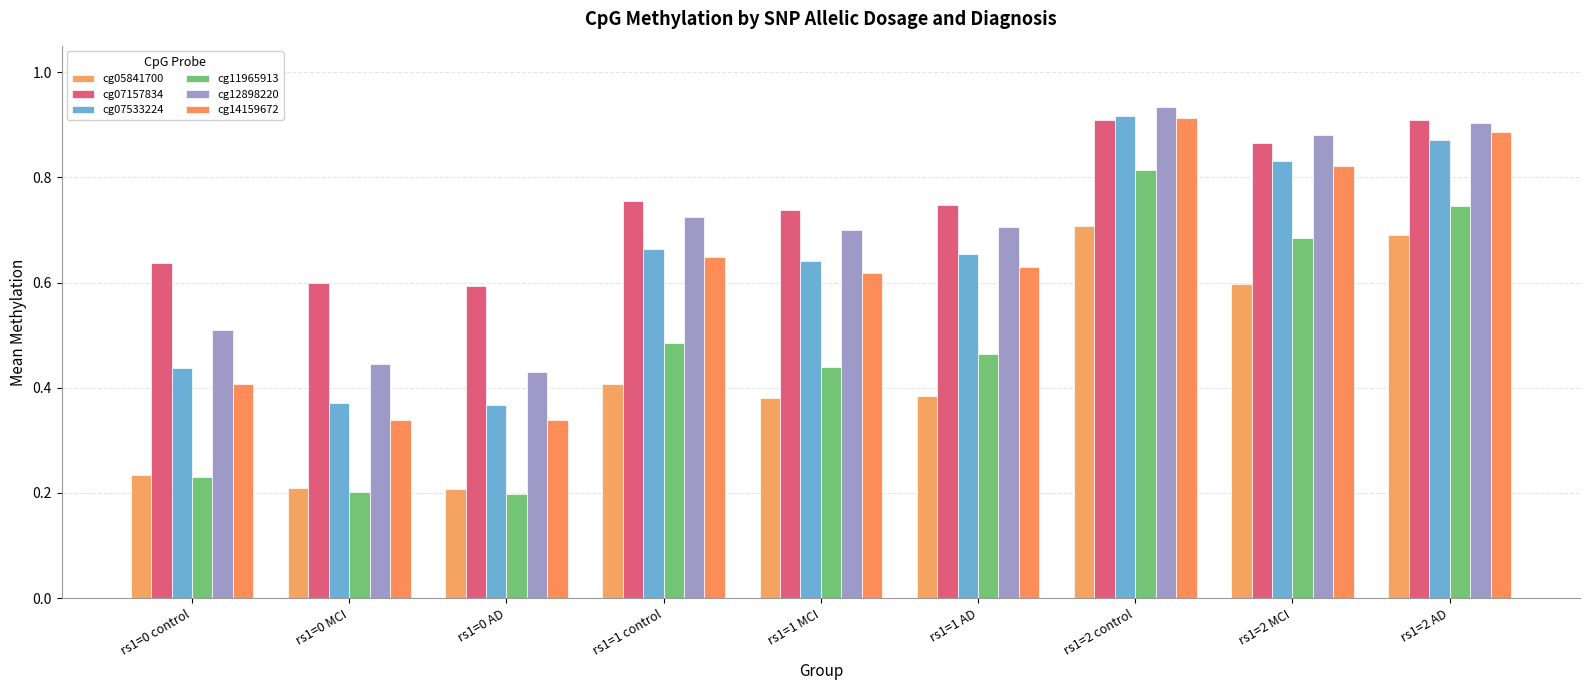

How many groups of bars are there?

9